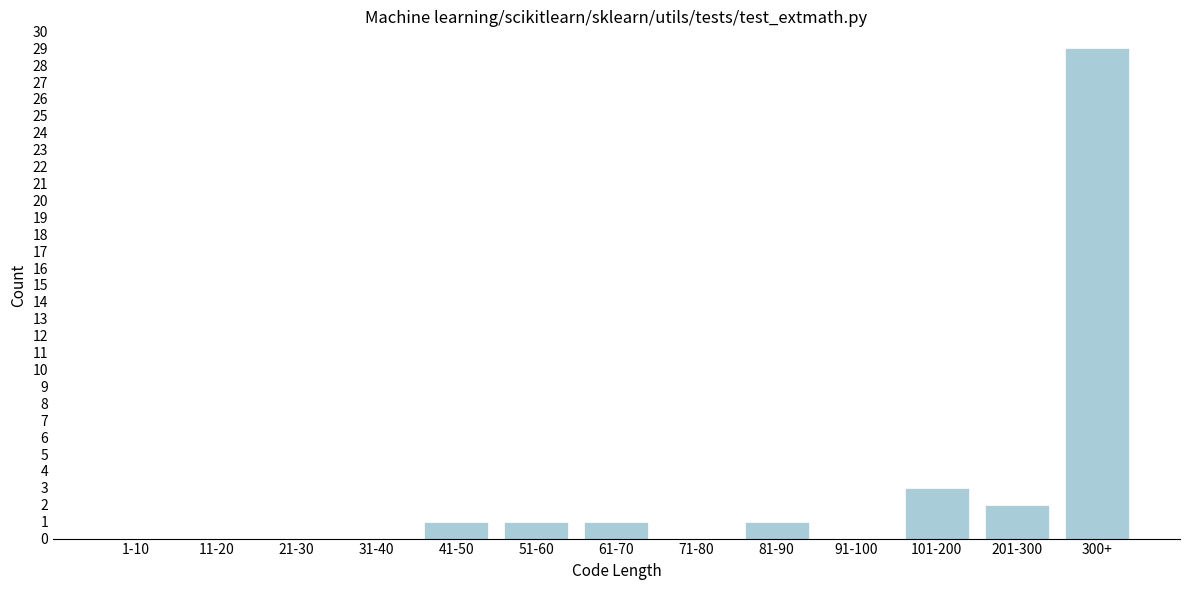

Reading left to right, transcribe all the data shown in this chart.

1-10=0	11-20=0	21-30=0	31-40=0	41-50=1	51-60=1	61-70=1	71-80=0	81-90=1	91-100=0	101-200=3	201-300=2	300+=29